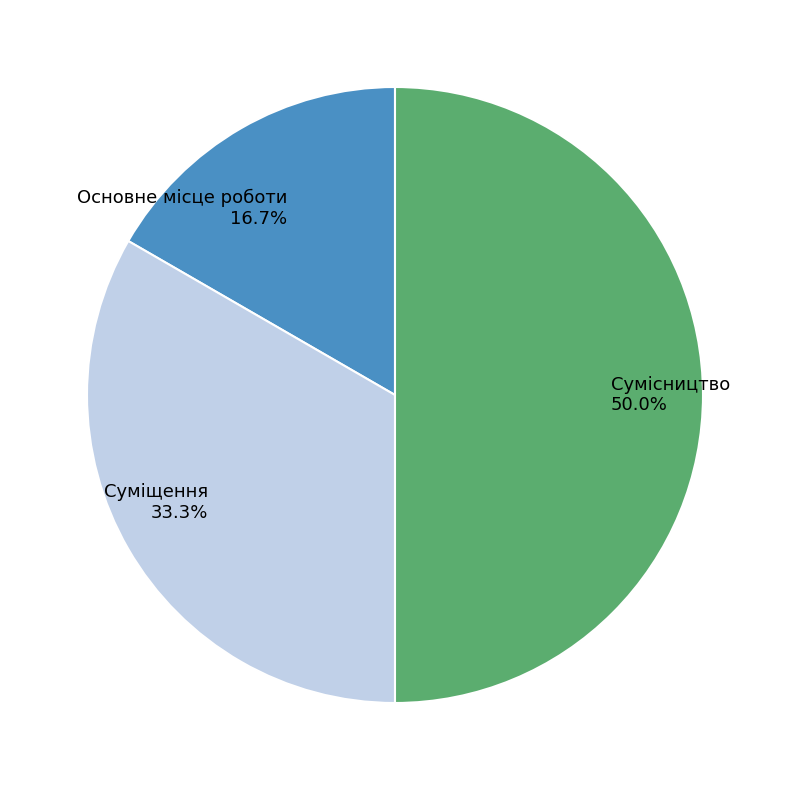

What is the total percentage of Сумісництво and Основне місце роботи?

66.7%